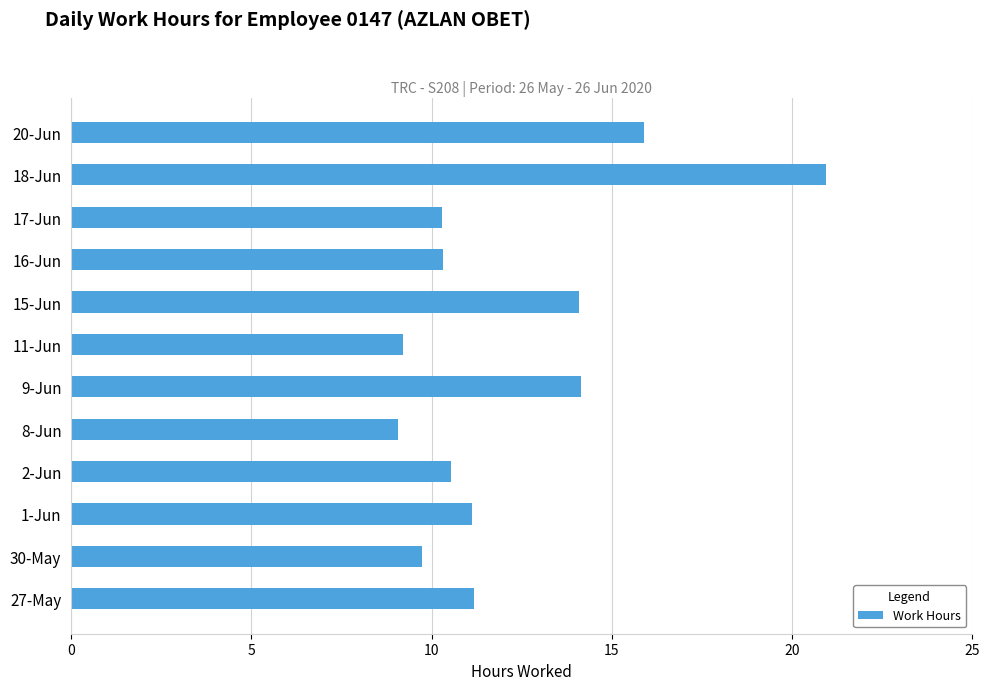

Is it true that the value at 9-Jun is 14.1?

True